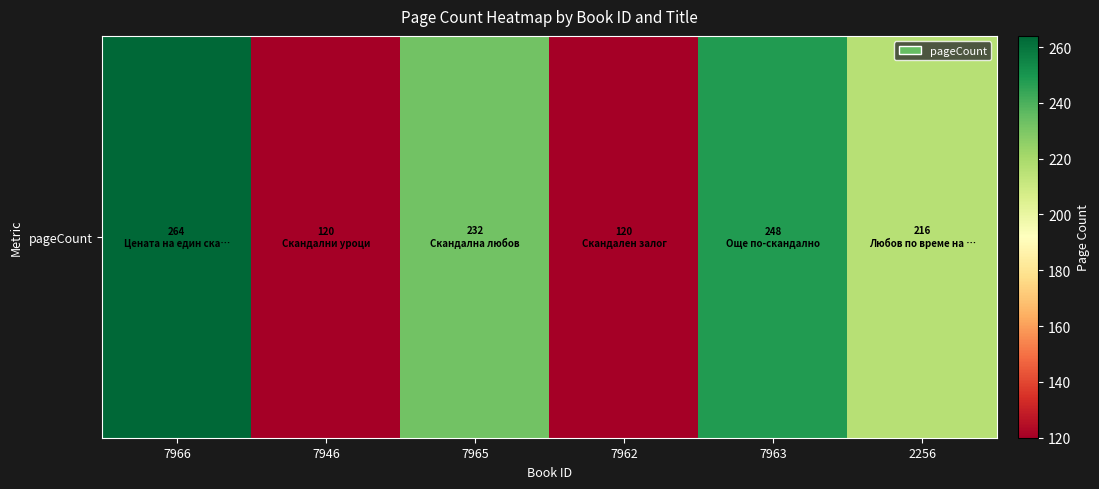

Reading left to right, transcribe all the data shown in this chart.

7966=264	7946=120	7965=232	7962=120	7963=248	2256=216